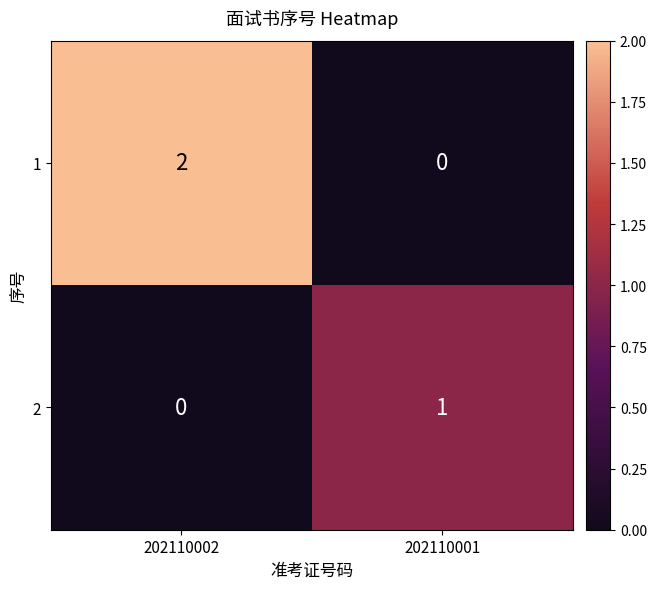

Reading left to right, extract all data points from this chart.

1: 2	0
2: 0	1